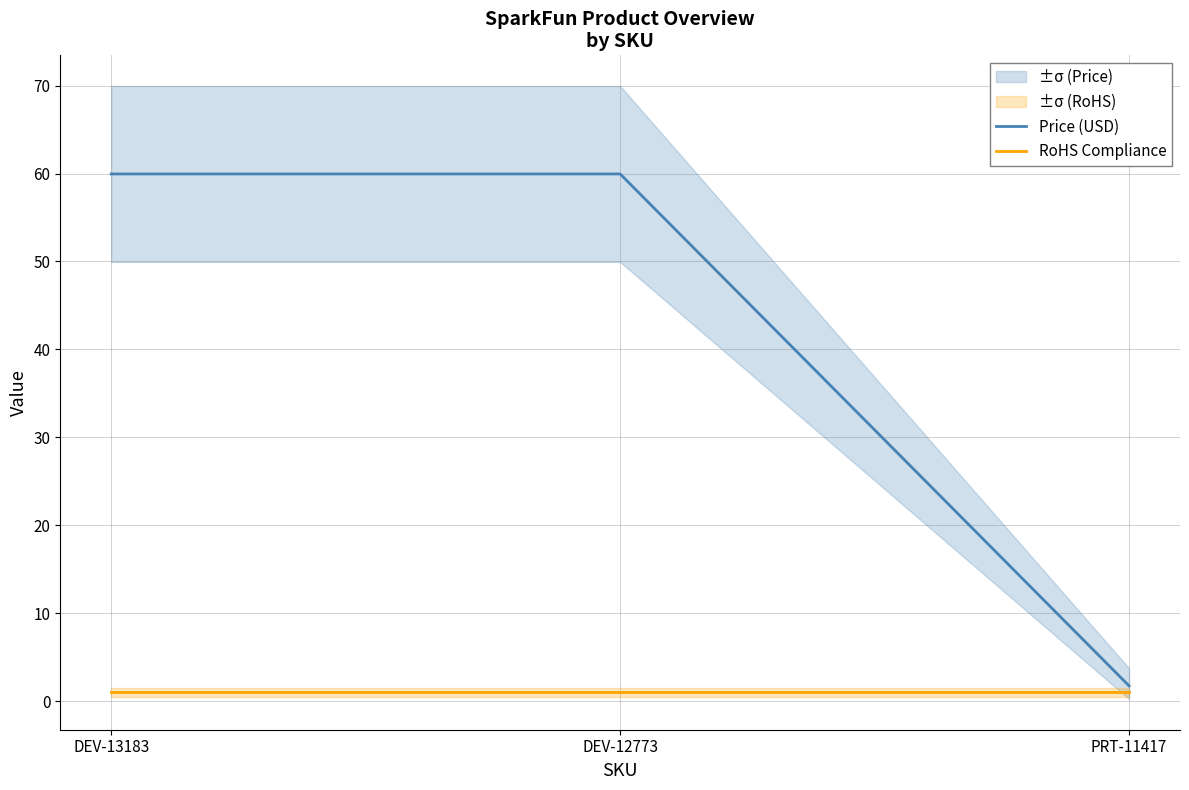

What are all the series names shown in the legend?

Price (USD), RoHS Compliance